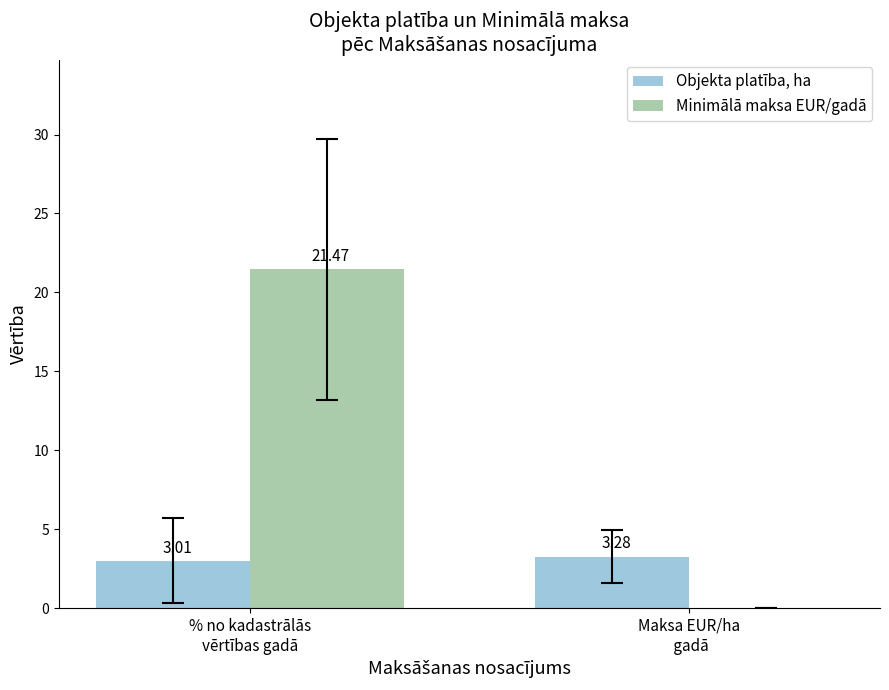

At which category does the chart reach its peak across all series?

% no kadastrālās
vērtības gadā